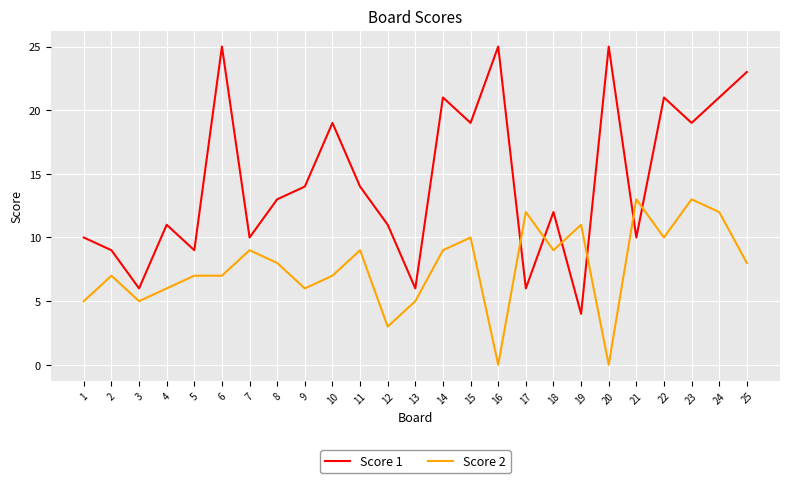

The Score 2 series shows 16 at 15. True or false?

False